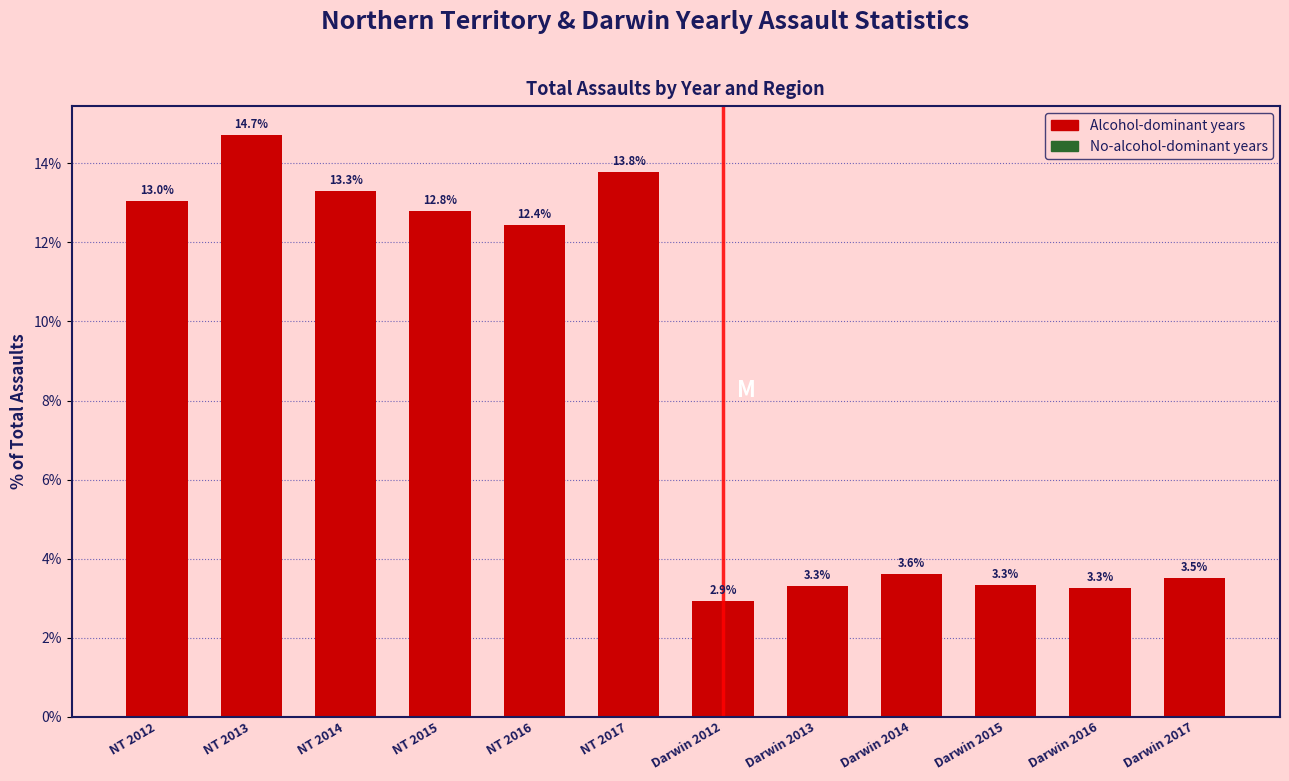

Reading left to right, transcribe all the data shown in this chart.

13.0	14.7	13.3	12.8	12.4	13.8	2.9	3.3	3.6	3.3	3.3	3.5